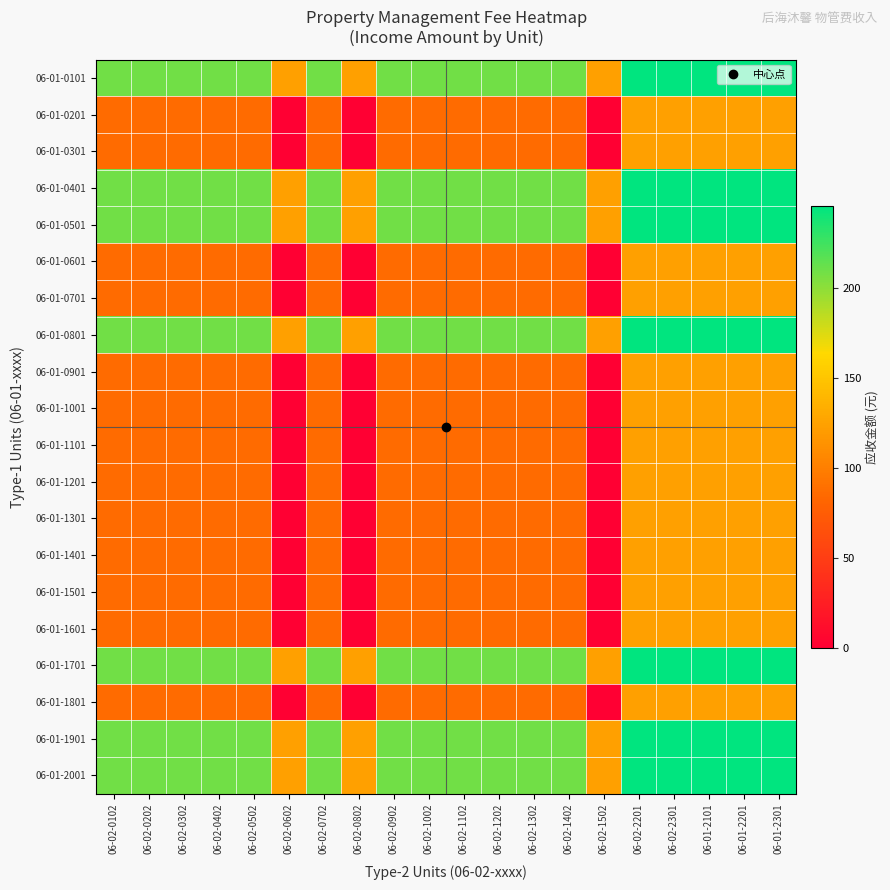

What is the spread (max minus min) of values at 06-02-0402?

122.9